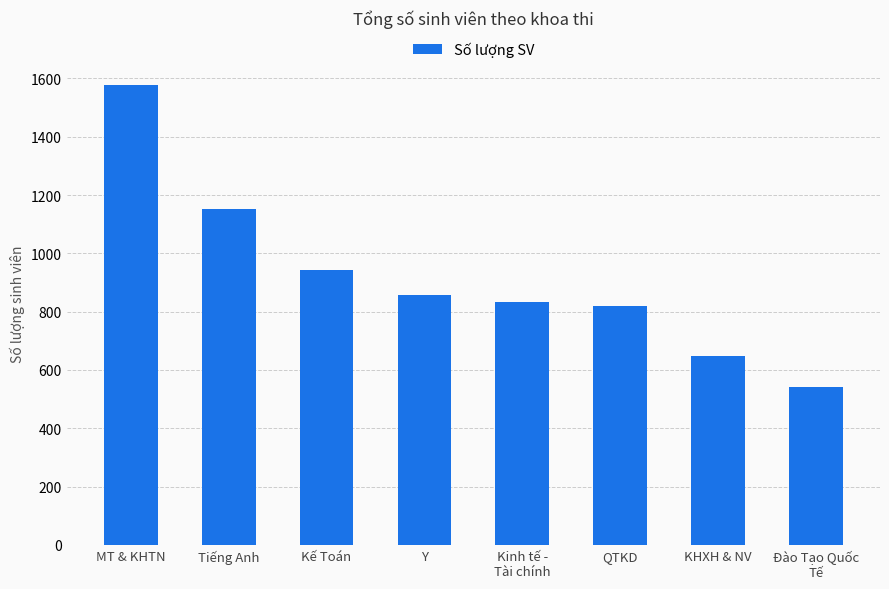

At which category does the chart reach its peak across all series?

MT & KHTN